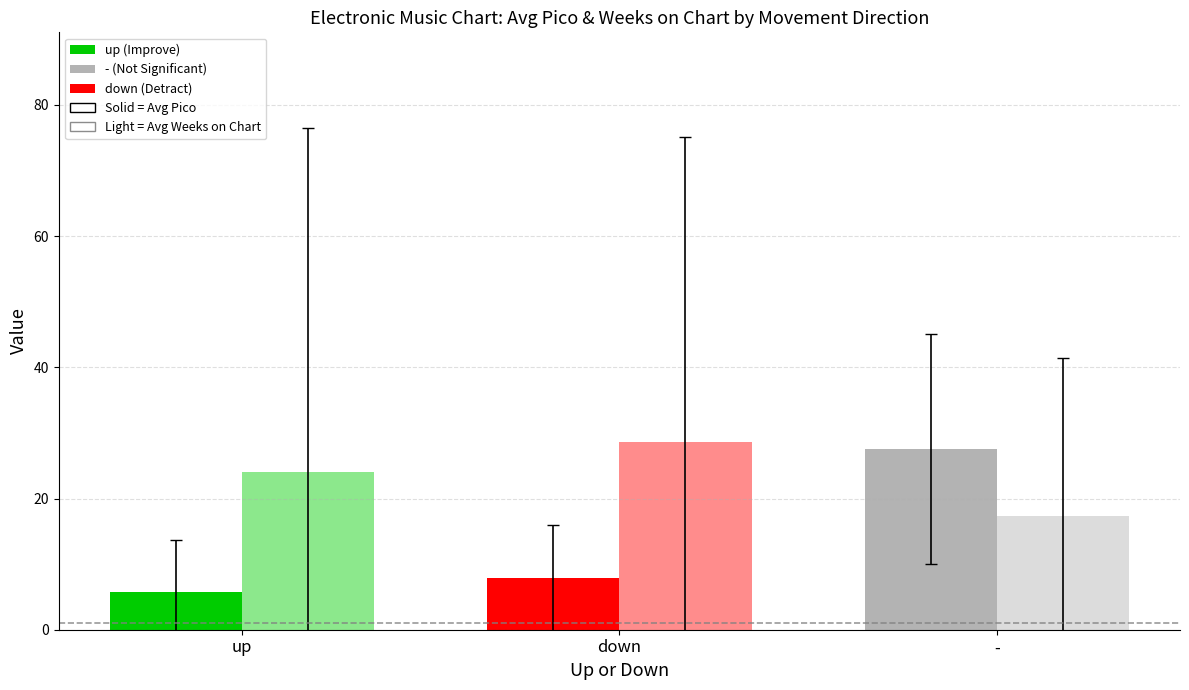

Does the chart contain stacked bars?

No